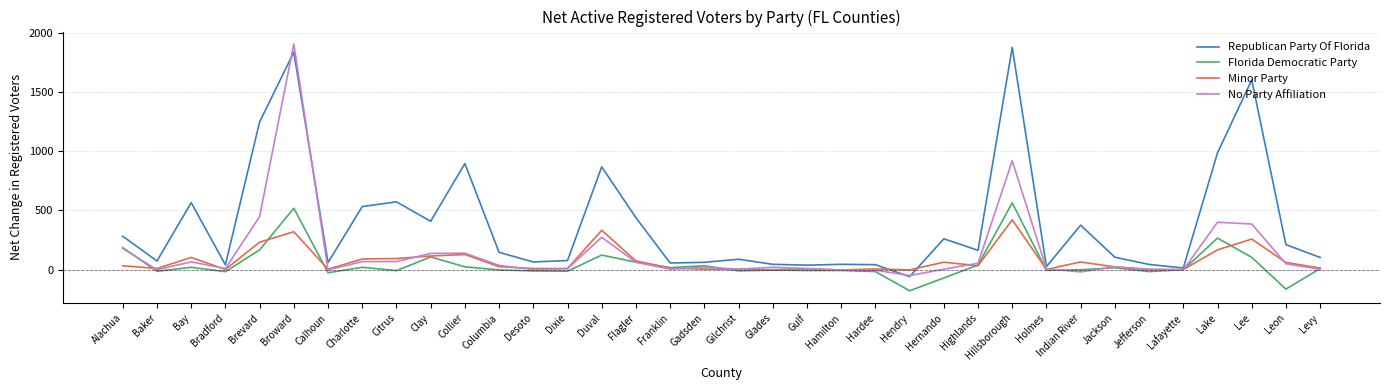

Is it true that No Party Affiliation equals 0 at Baker?

True